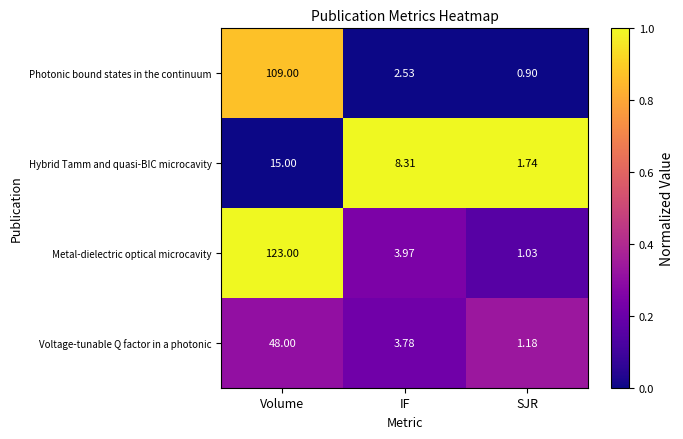

Which label corresponds to the smallest value in the chart?

SJR